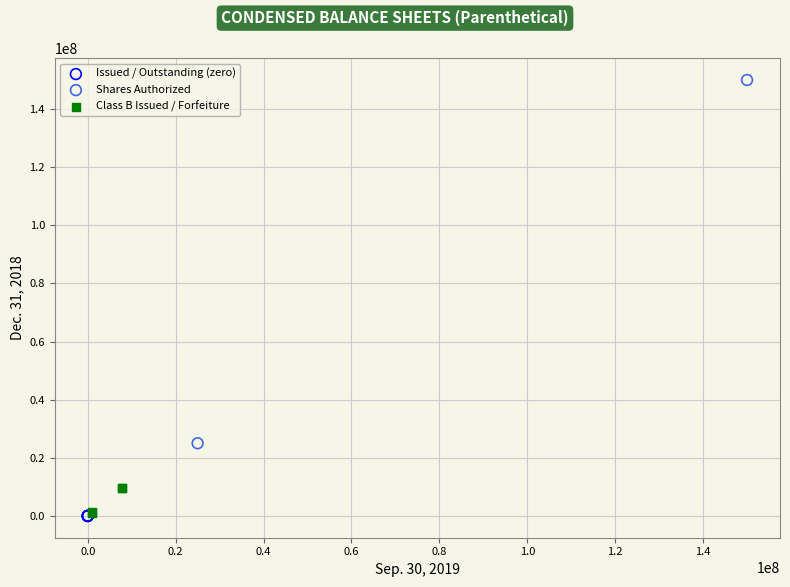

What are all the series names shown in the legend?

Issued / Outstanding (zero), Shares Authorized, Class B Issued / Forfeiture